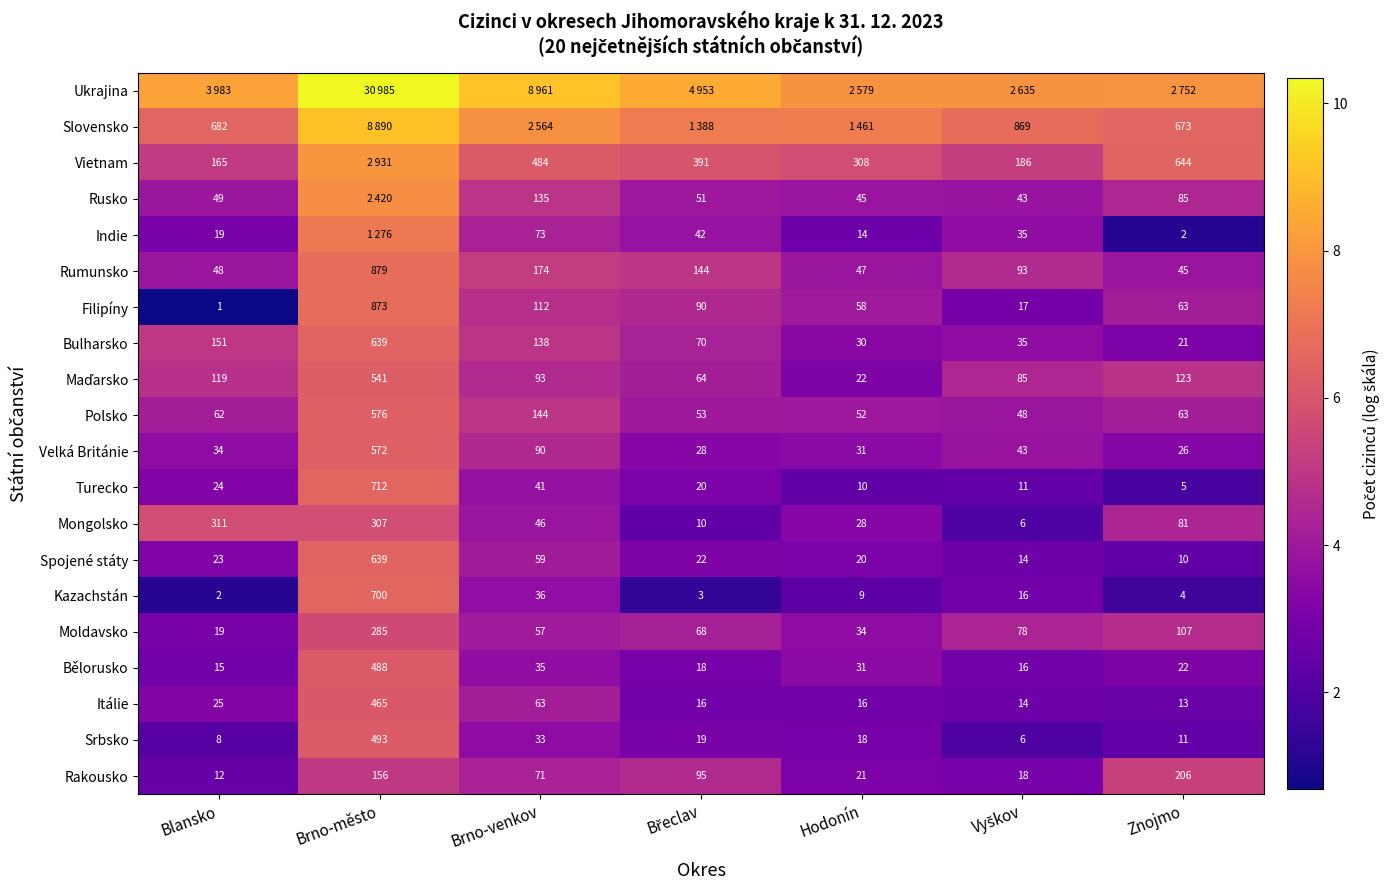

Is the value of Velká Británie at Brno-město greater than the value of Srbsko at Znojmo?

Yes